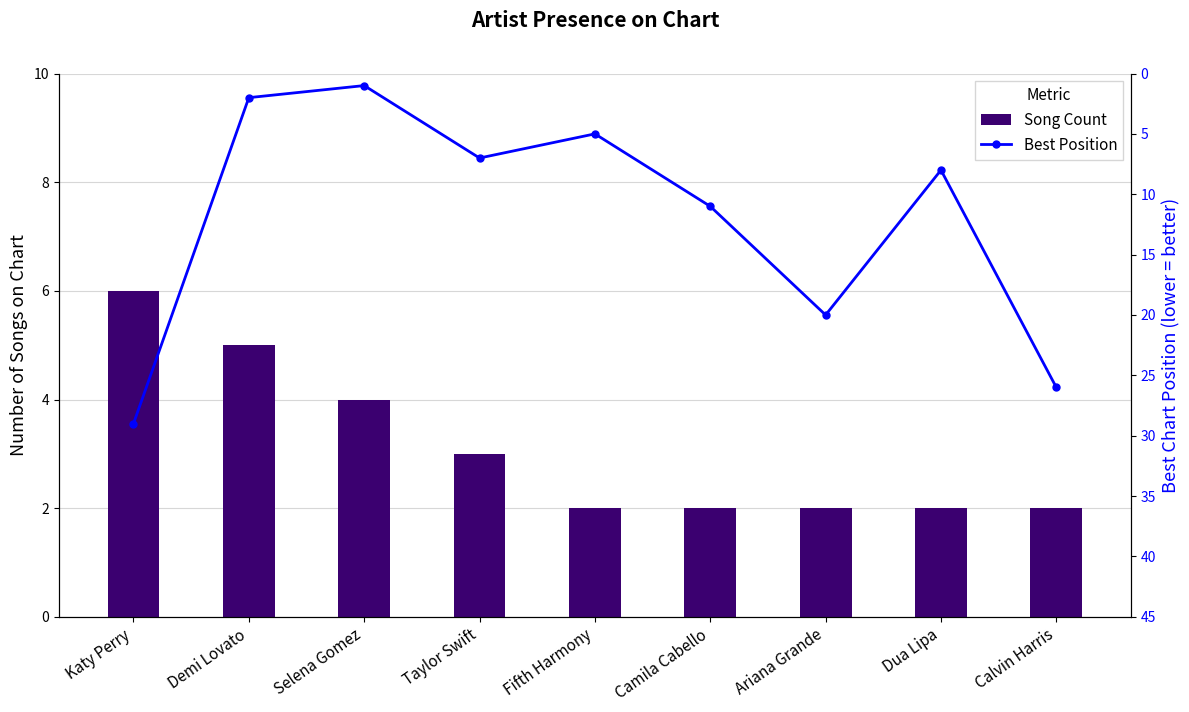

What is the difference between the second highest and second lowest values in the Best Position series?

24